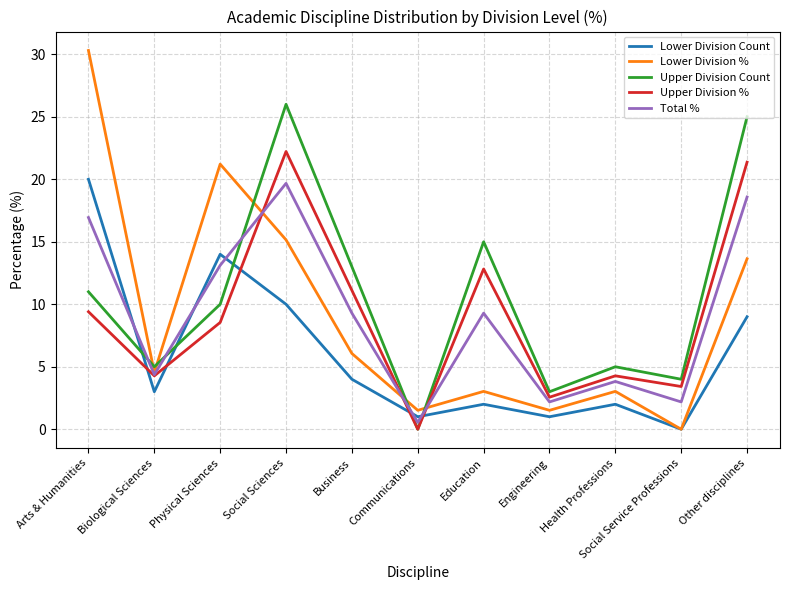

Is the value of Total % at Arts & Humanities greater than the value of Lower Division % at Education?

Yes